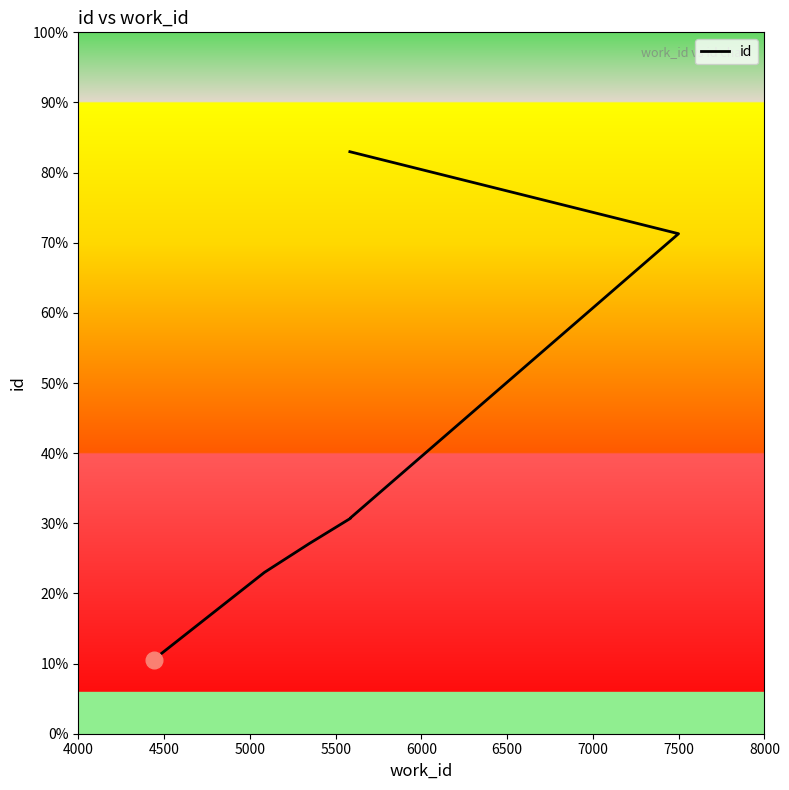

How many lines are shown in the chart?

1